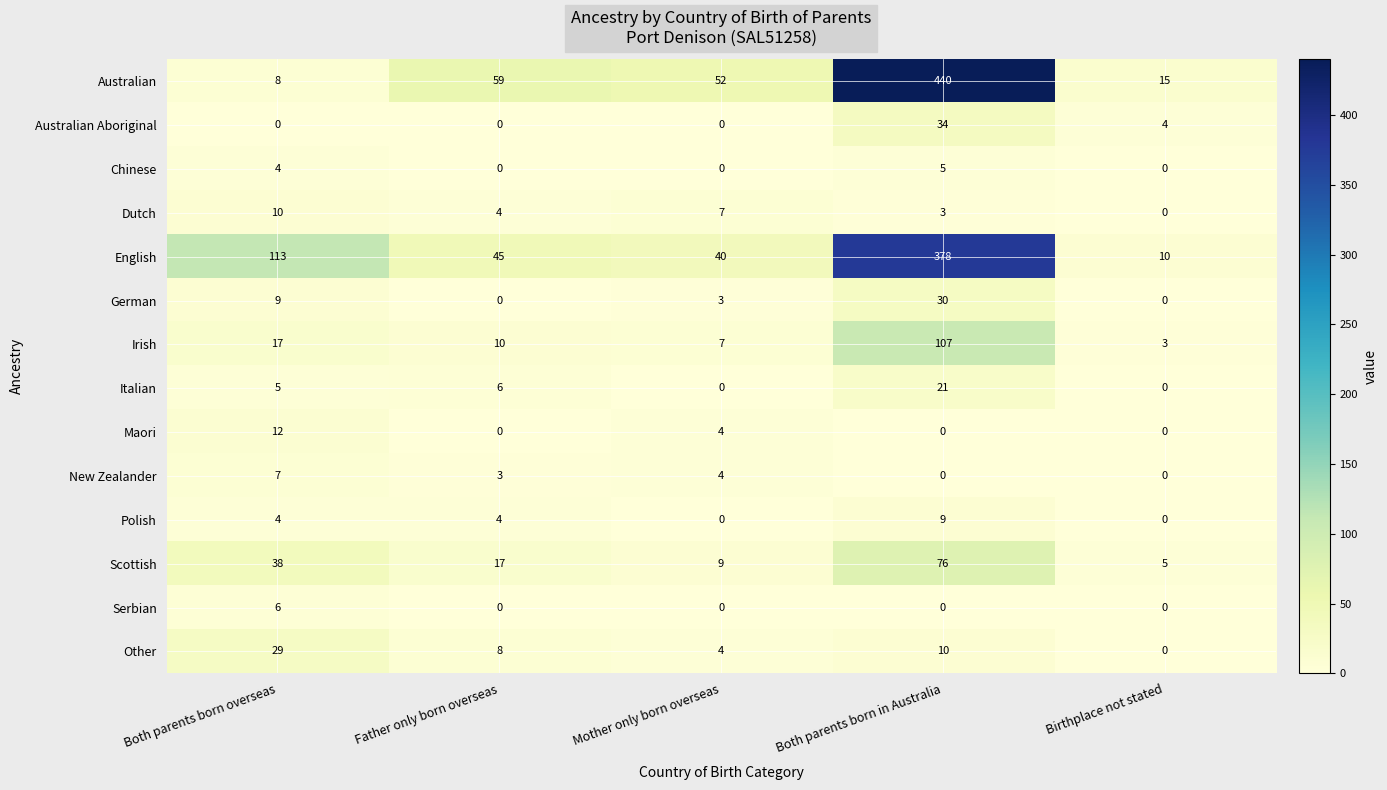

Is it true that Maori equals 12 at Both parents born overseas?

True